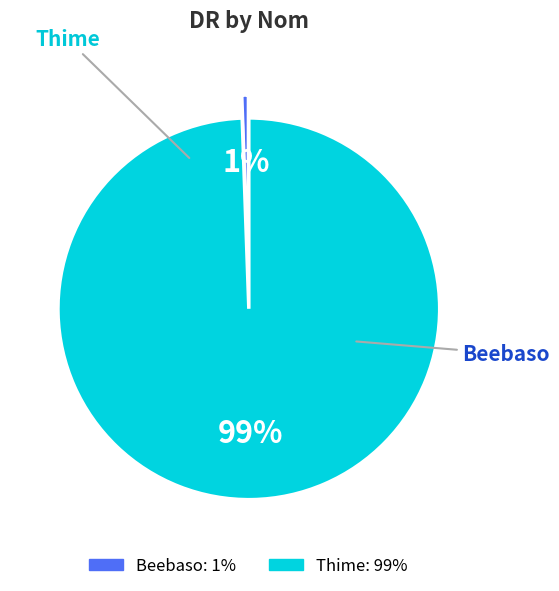

True or false: Thime accounts for 99% of the total.

True